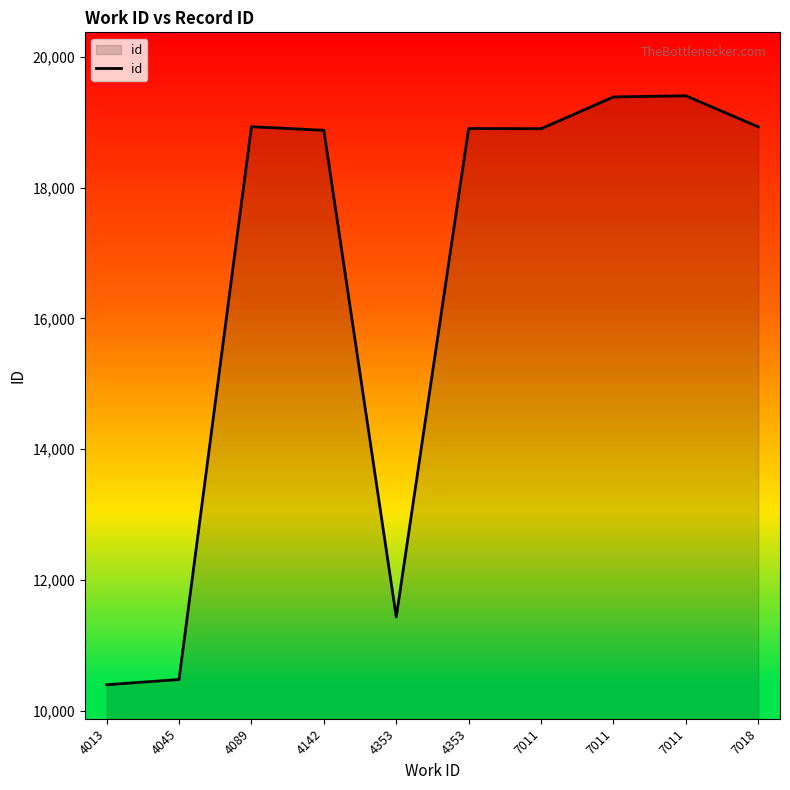

Reading left to right, what are all the values shown in this chart?

10398	10478	18932	18877	11435	18904	18901	19387	19405	18930